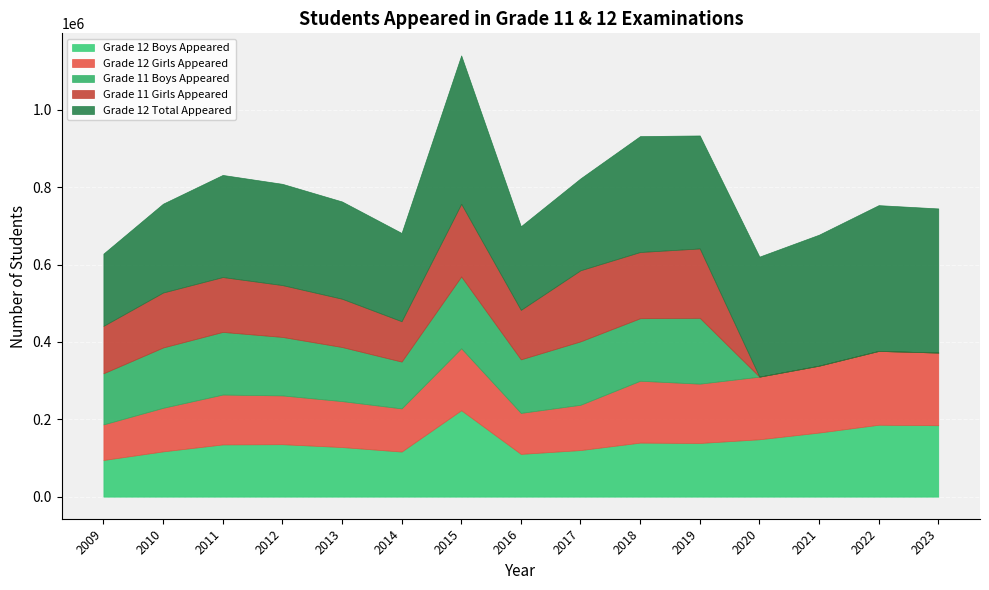

What is the spread (max minus min) of values at 2010?

117063